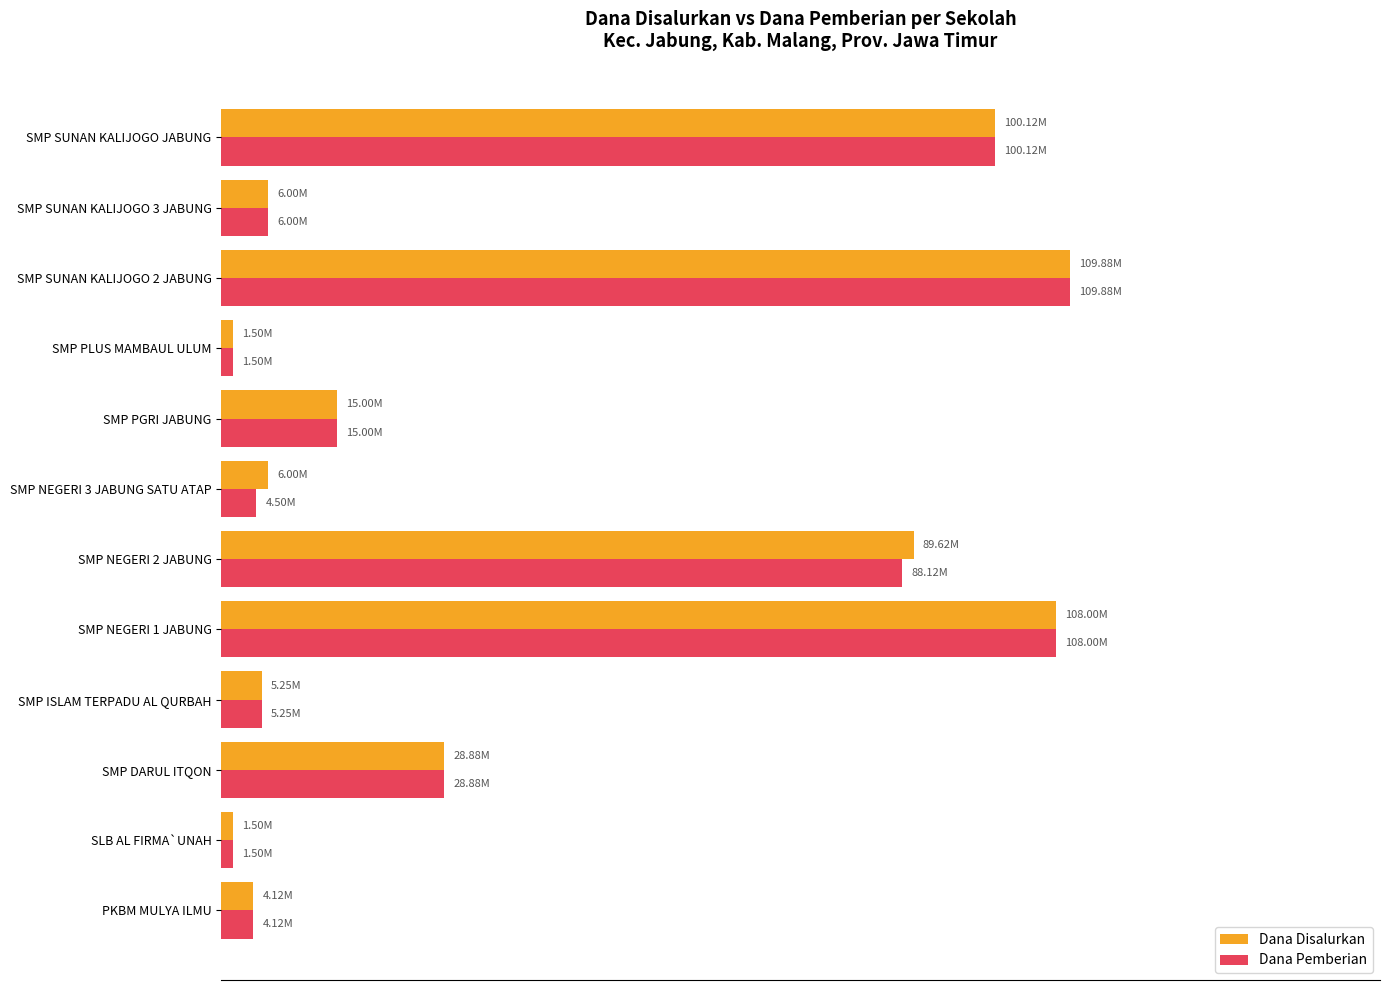

Which category has the highest value in the Dana Disalurkan series?

SMP SUNAN KALIJOGO 2 JABUNG